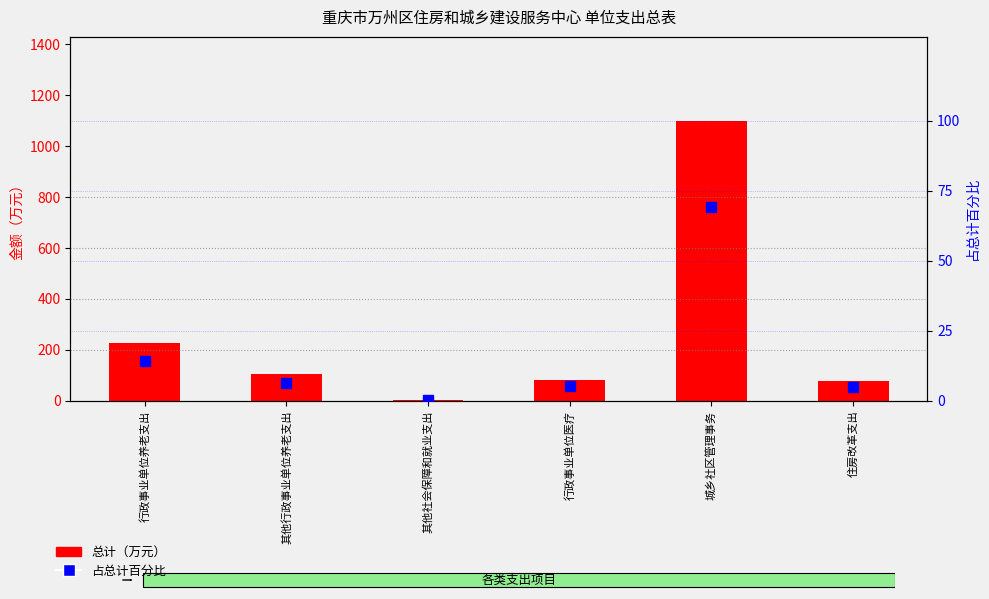

The 总计（万元） series shows 160.1 at 其他行政事业单位养老支出. True or false?

False